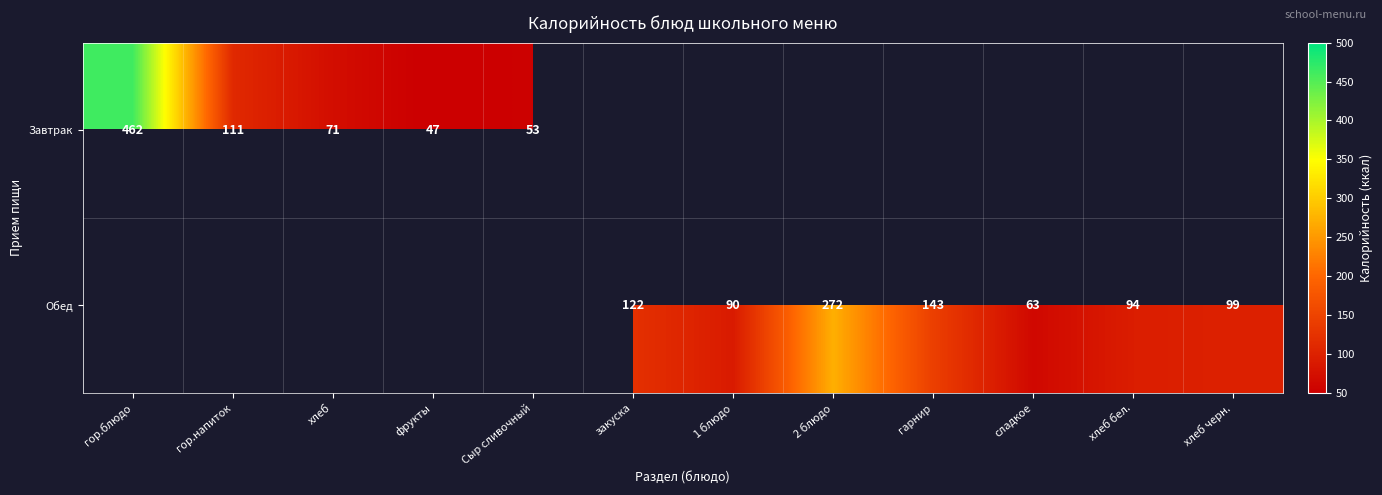

The Завтрак series shows 11 at фрукты. True or false?

False